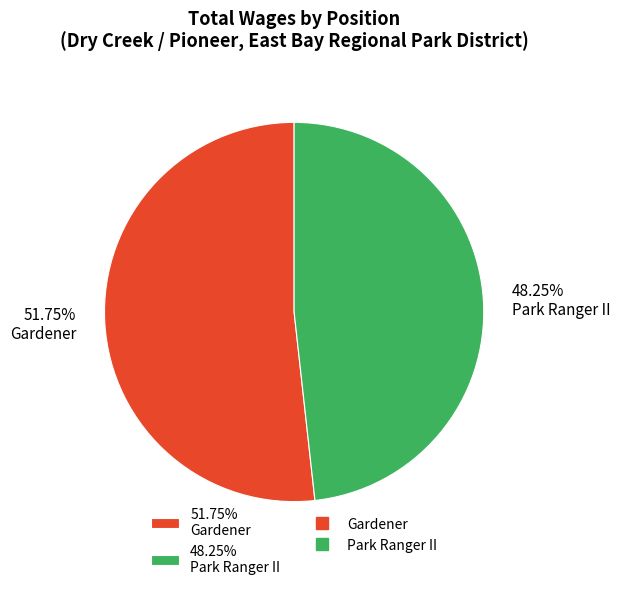

Combined, do 51.75% Gardener and 48.25% Park Ranger II account for over 50%?

Yes